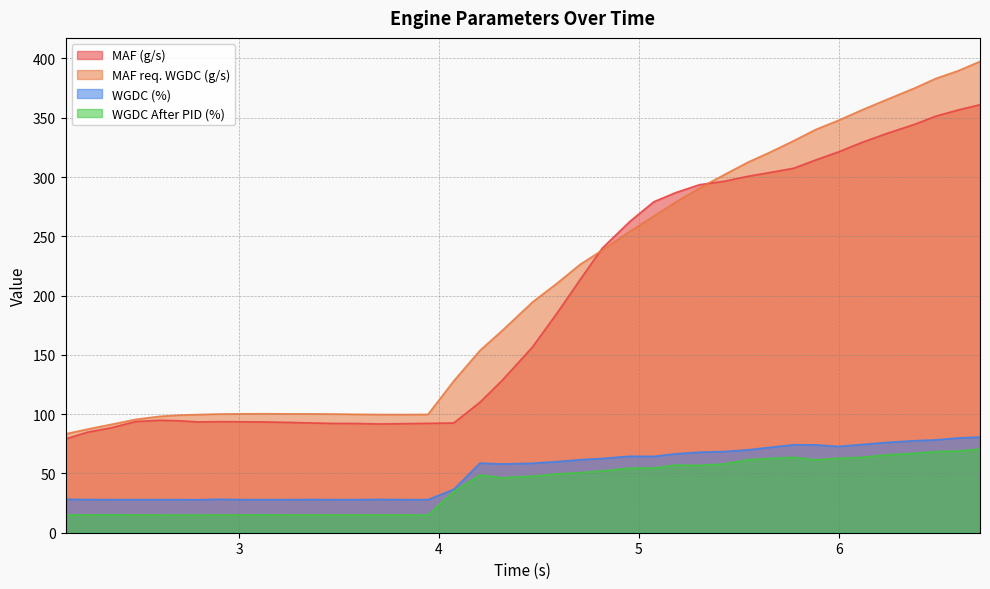

What is the greatest value displayed?

397.5